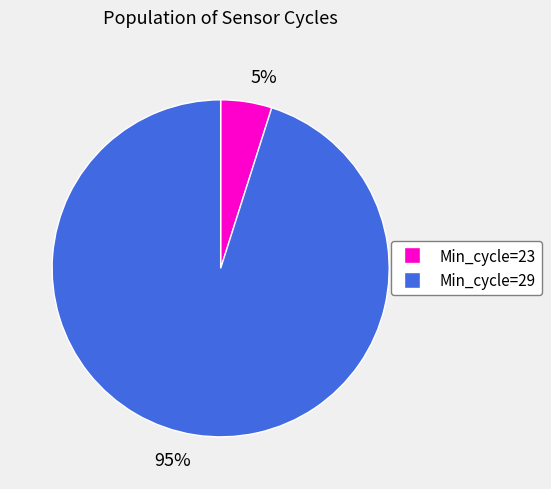

Does 95% account for over 50% of the chart?

Yes